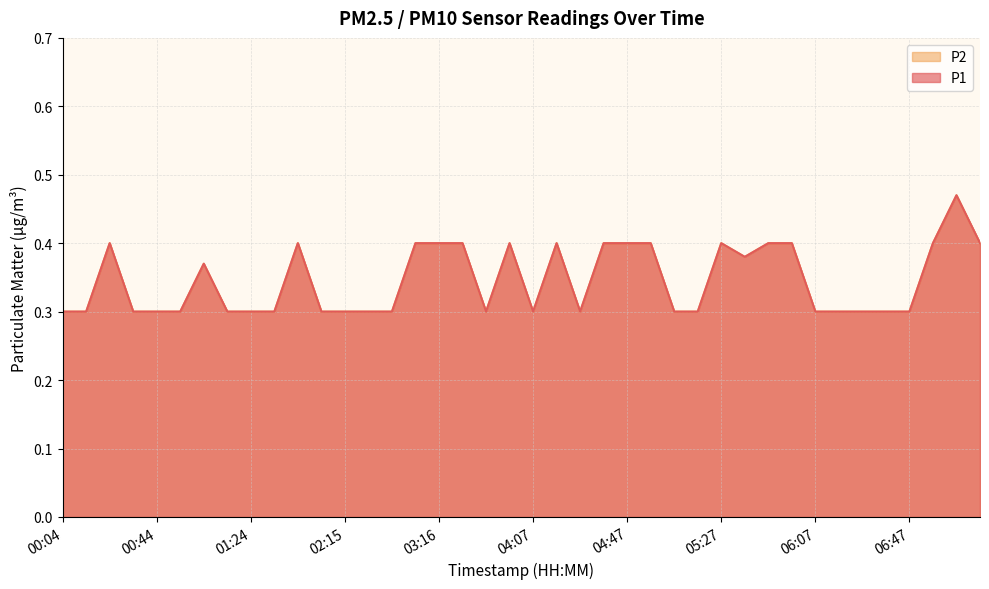

Which series has the largest total across all categories?

P1